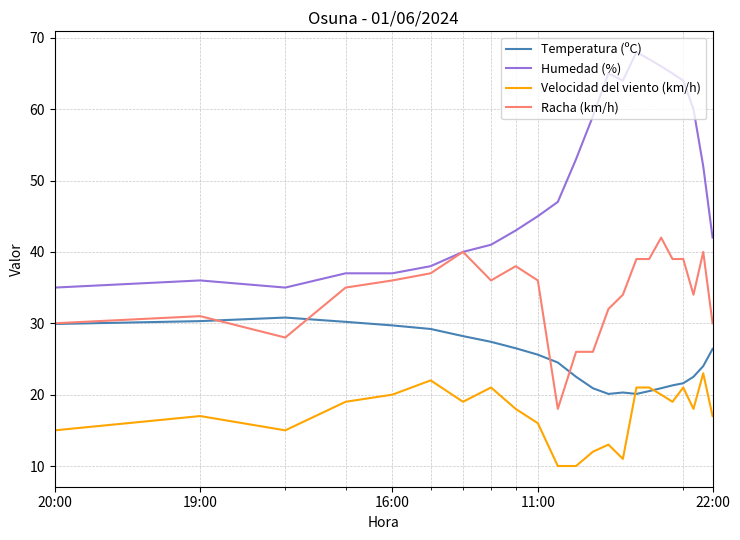

What is the minimum value for Velocidad del viento (km/h)?

10.0